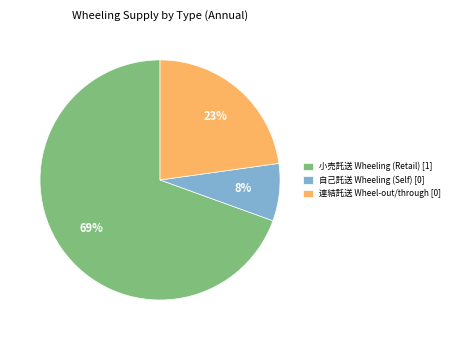

Is there any slice that represents more than half of the pie?

Yes